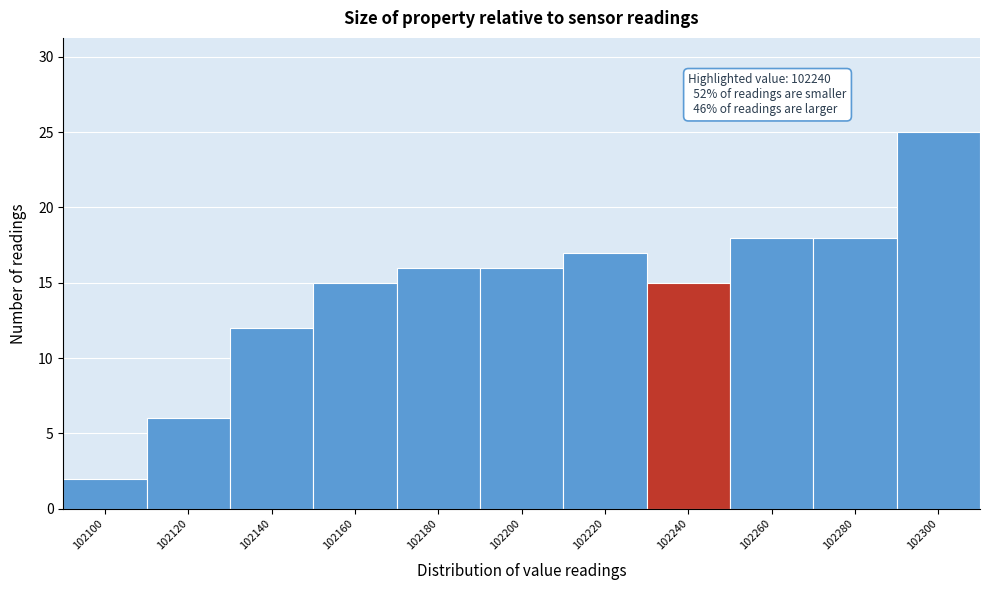

Reading right to left, what are all the values shown in this chart?

102300=25	102280=18	102260=18	102240=15	102220=17	102200=16	102180=16	102160=15	102140=12	102120=6	102100=2